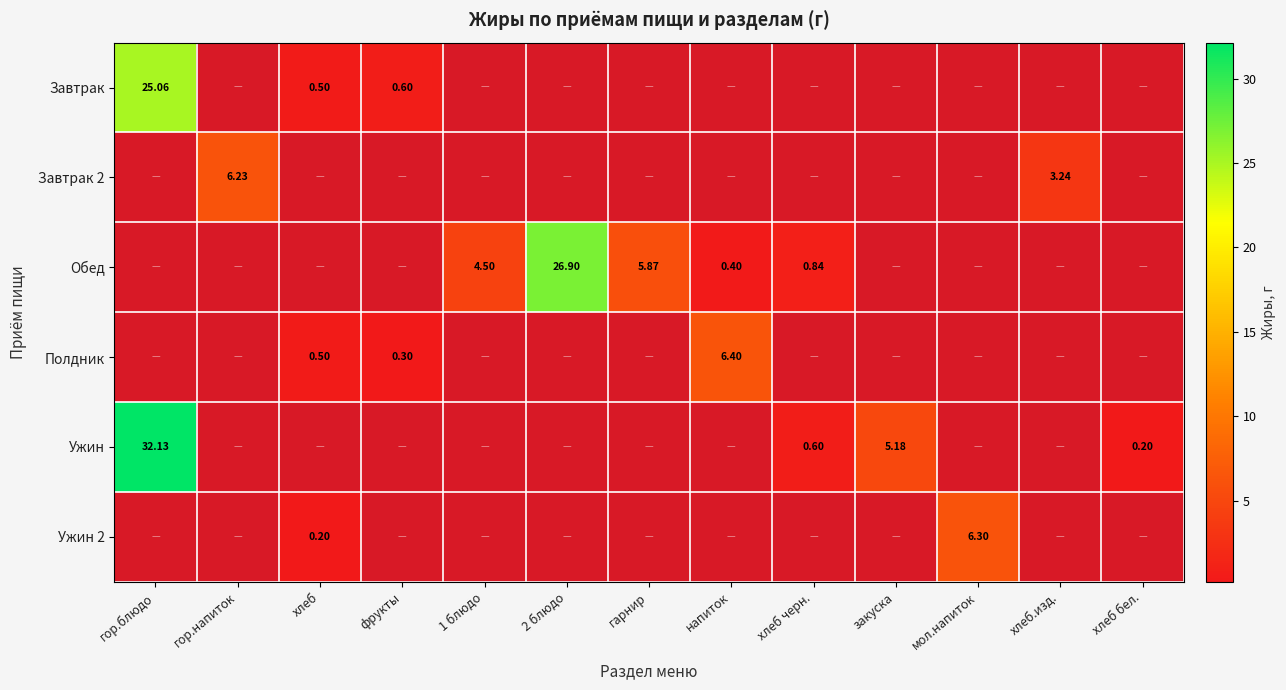

Which has a higher value, 1 блюдо or фрукты?

фрукты